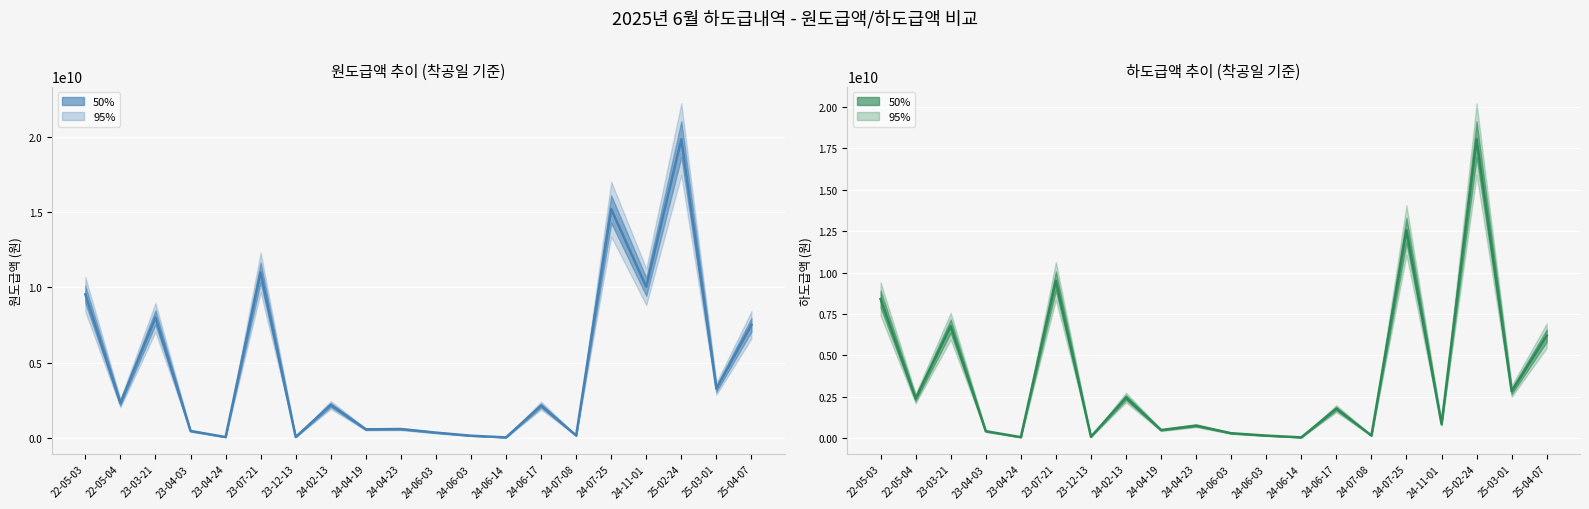

Where does the 원도급액 series first go above 2200741936?

22-05-03